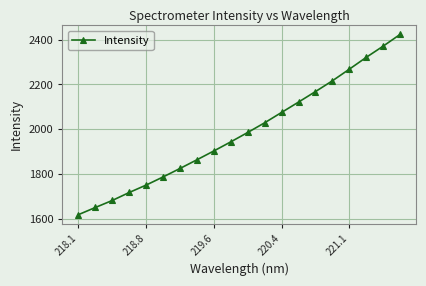

What is the minimum value shown in the chart?

1619.6